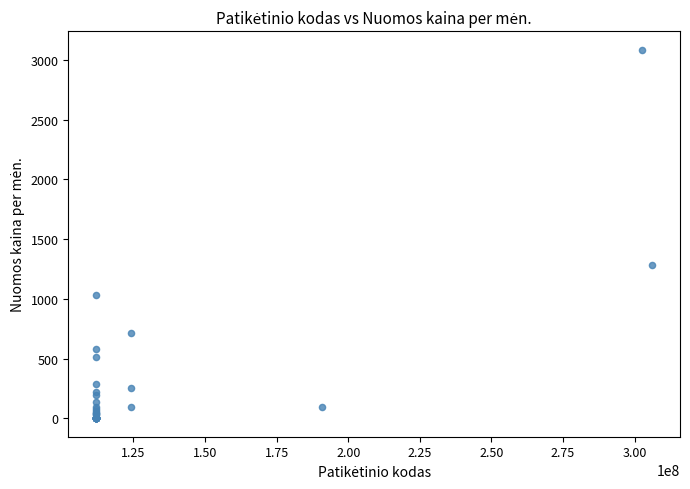

What Y value in the scatter plot is closest to 1543?

1280.0